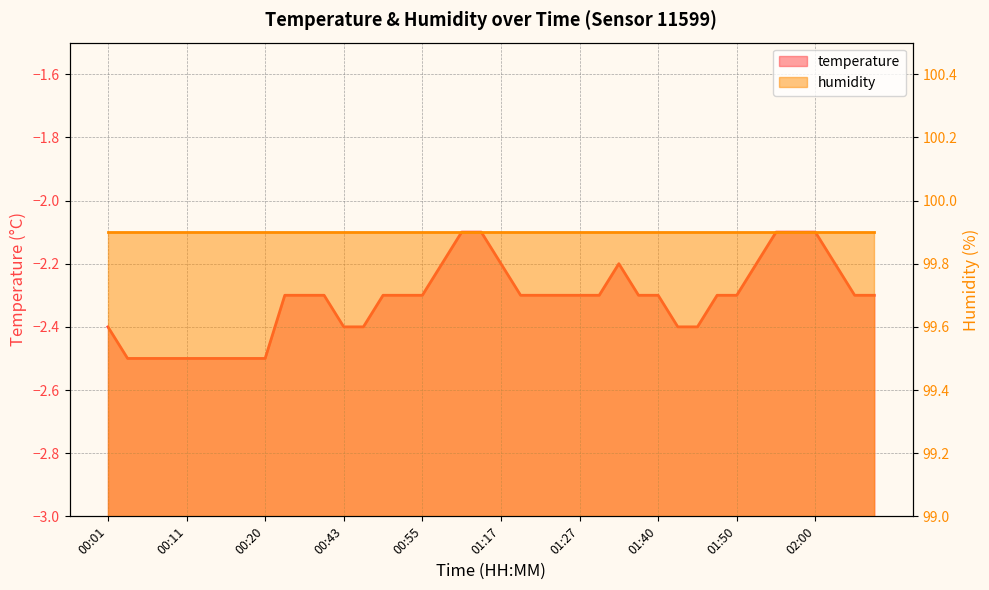

What is the difference between the maximum and minimum values?

0.4